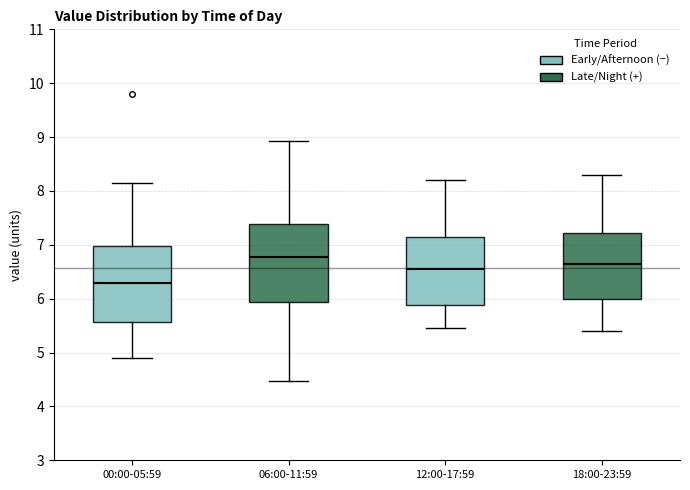

Reading left to right, read every box against the y-axis: the position of its median line, the range the box covers, and the ends of its whiskers. The values are not printed on the chart, so give them approximately, as read against the axis.

00:00-05:59: median 6.3, box 5.6 to 7.0, whiskers 4.9 to 8.2
06:00-11:59: median 6.8, box 5.9 to 7.4, whiskers 4.5 to 8.9
12:00-17:59: median 6.6, box 5.9 to 7.1, whiskers 5.5 to 8.2
18:00-23:59: median 6.7, box 6.0 to 7.2, whiskers 5.4 to 8.3